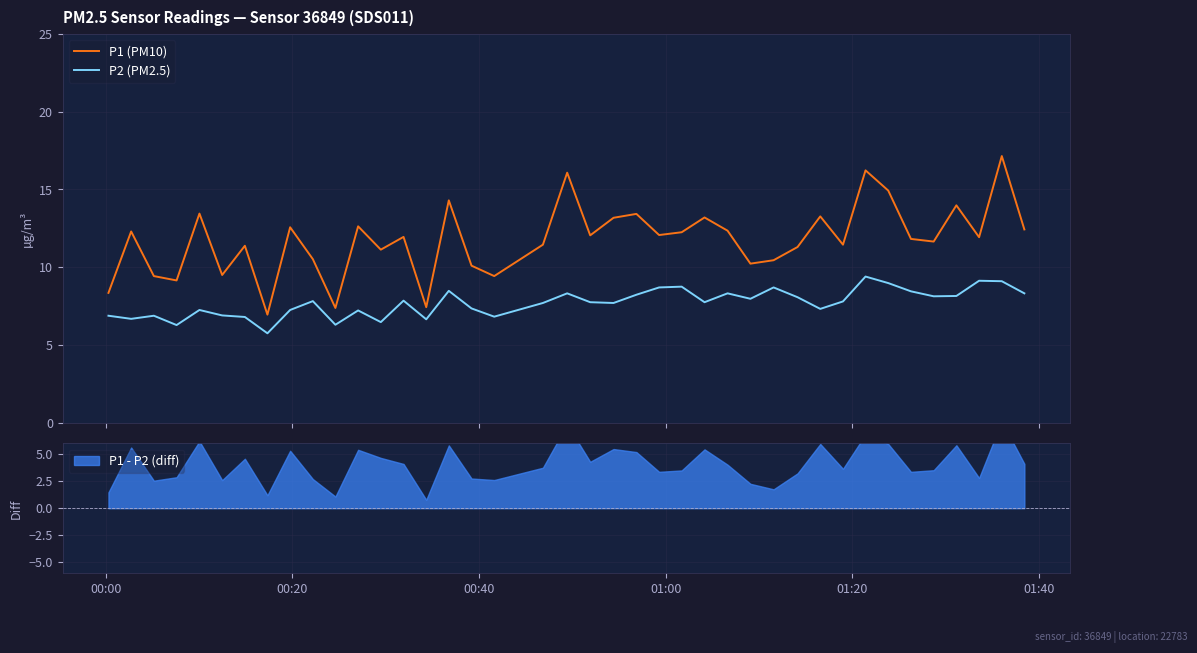

True or false: P2 (PM2.5) and P1 (PM10) intersect in this chart.

False